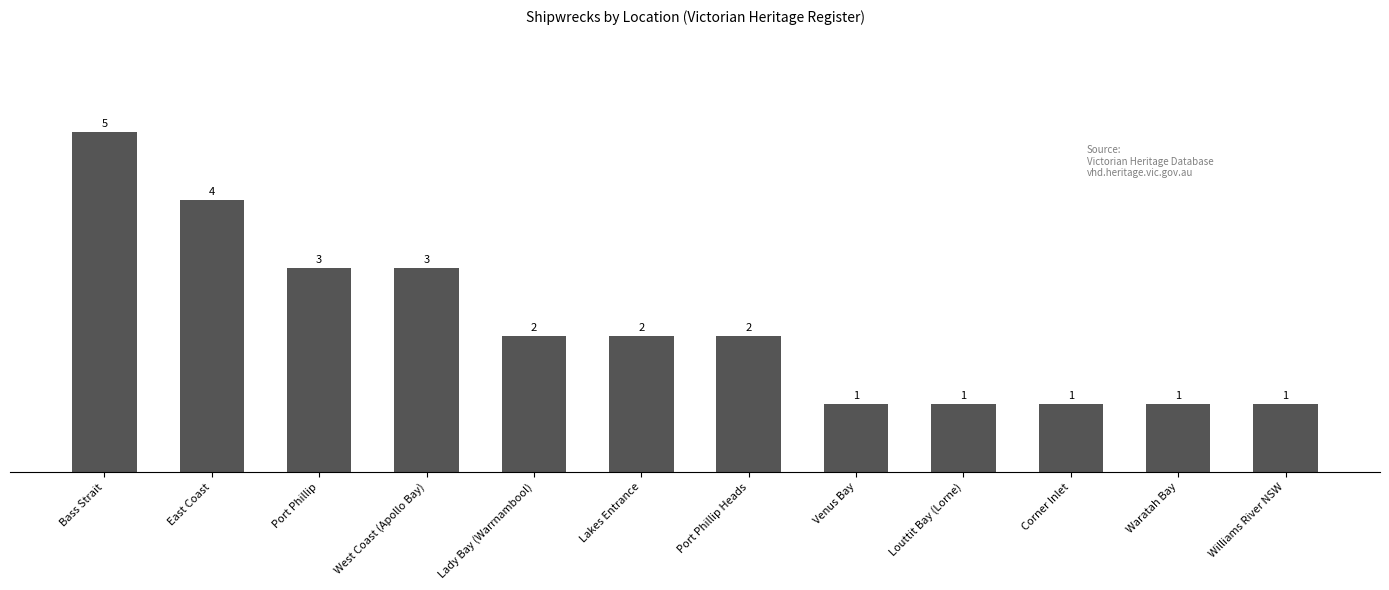

What is the ratio of the value at Lakes Entrance to the value at Waratah Bay?

2.0